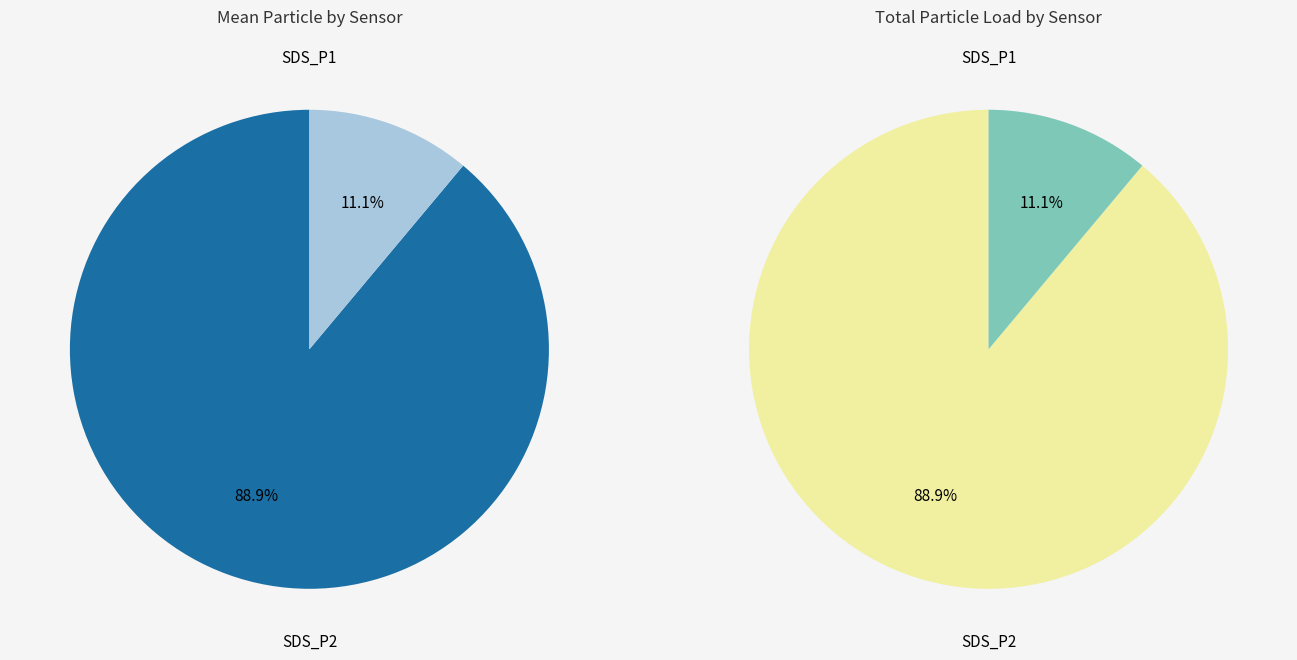

Is 30 the majority of the pie?

No